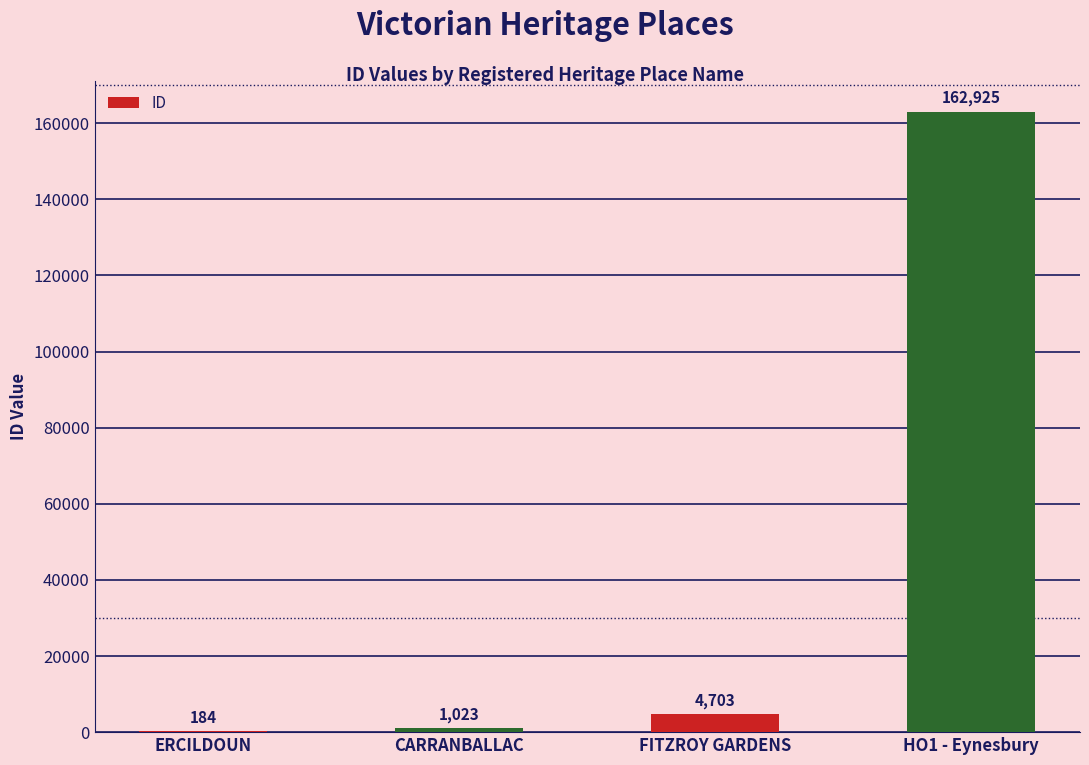

Reading right to left, list all the values displayed in this chart.

162925	4703	1023	184